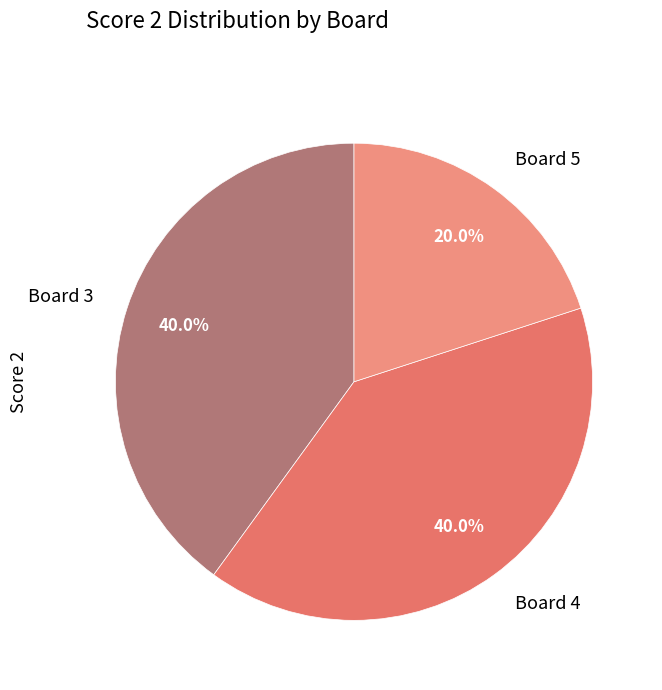

To the nearest percent, what is the average slice percentage?

33%